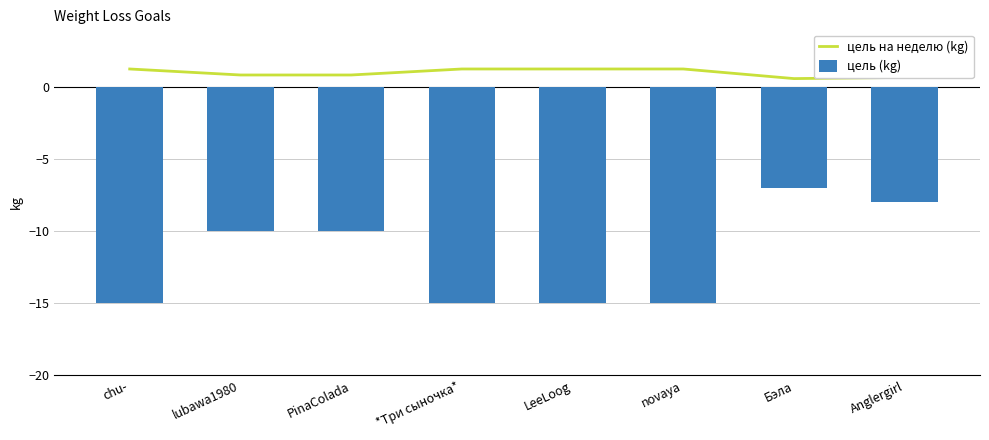

At how many categories does at least one series exceed -4?

8